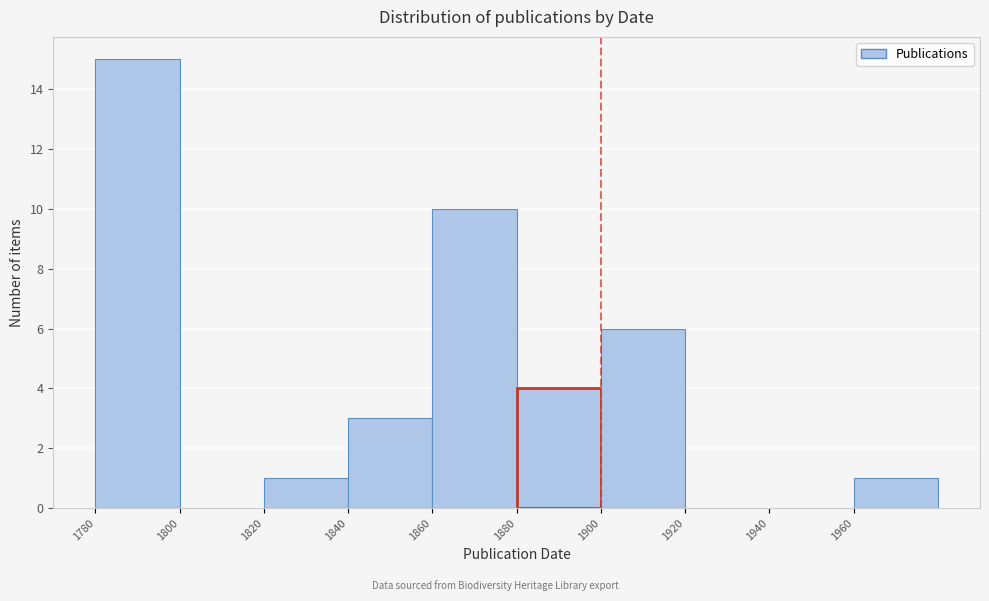

Reading left to right, transcribe this chart: for each bar, give the range it covers on the x-axis and its height. The values are not printed on the chart, so give them approximately, as read against the axis.

1780 to 1800: 15
1800 to 1820: 0
1820 to 1840: 1
1840 to 1860: 3
1860 to 1880: 10
1880 to 1900: 4
1900 to 1920: 6
1920 to 1940: 0
1940 to 1960: 0
1960 to 1980: 1